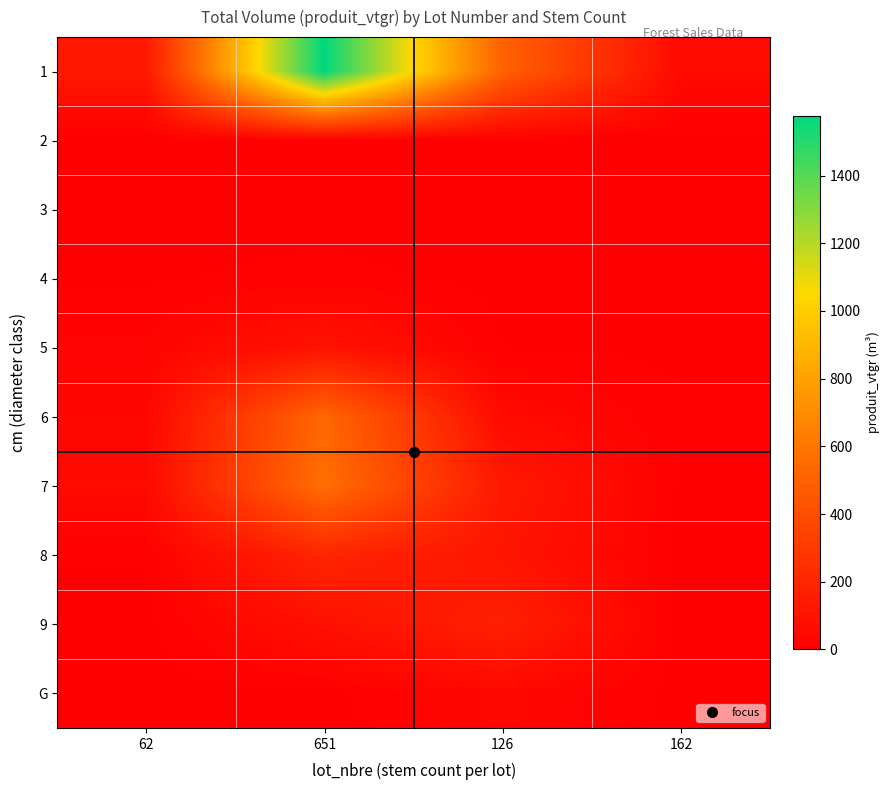

Rank the series by their maximum value, from highest to lowest.

1, 7, 6, 8, 9, 5, G, 4, 2, 3